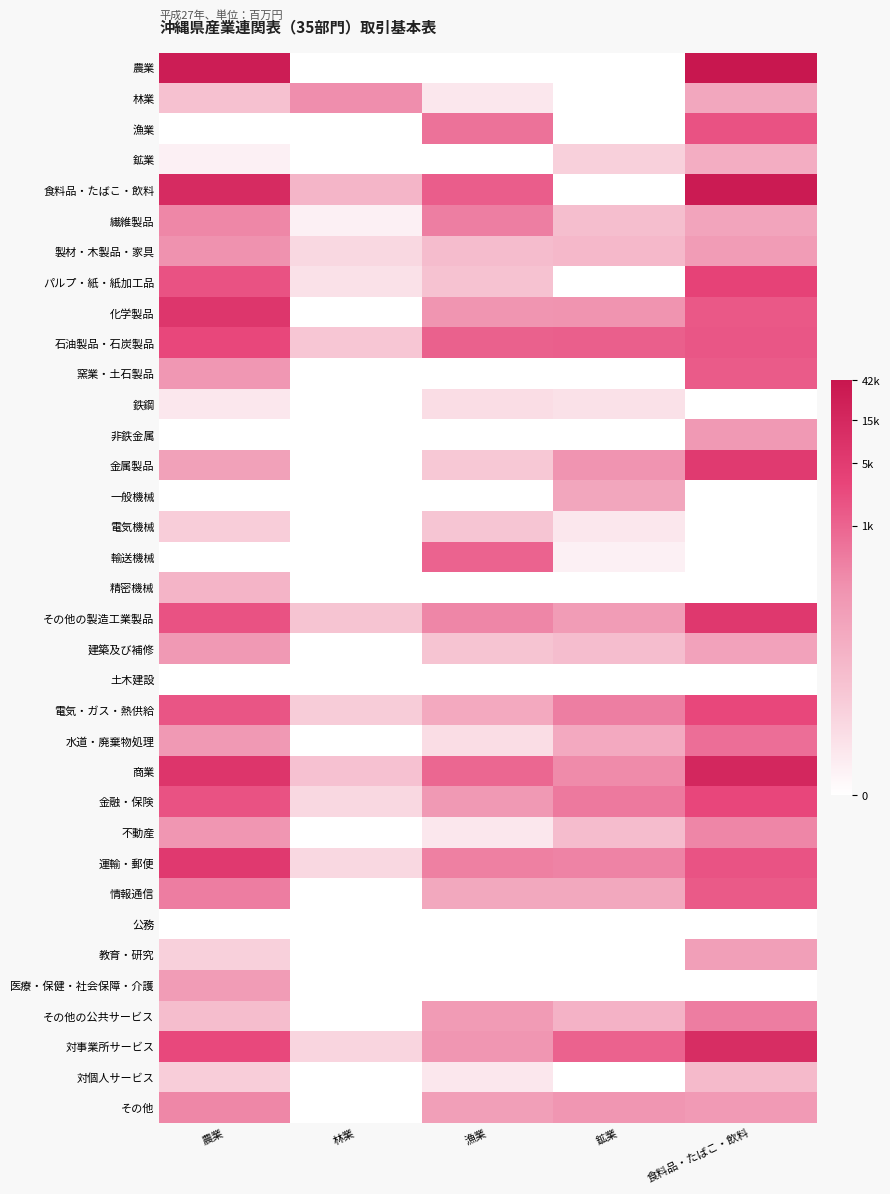

Which series has the widest spread of values?

農業